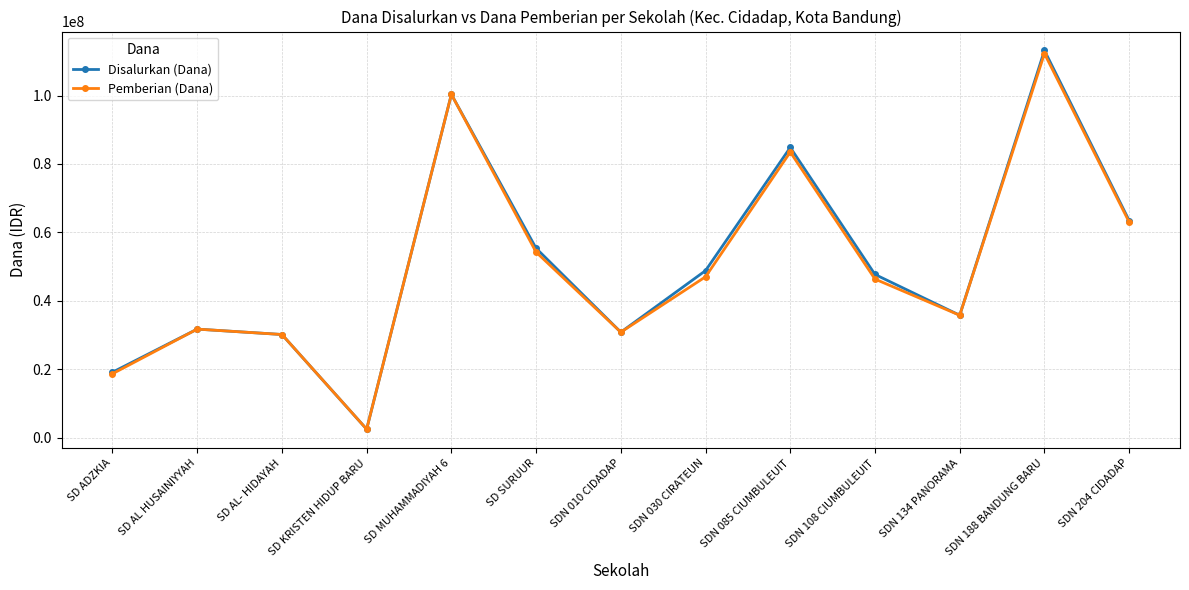

The value of Pemberian (Dana) at SDN 085 CIUMBULEUIT is 34462049. True or false?

False